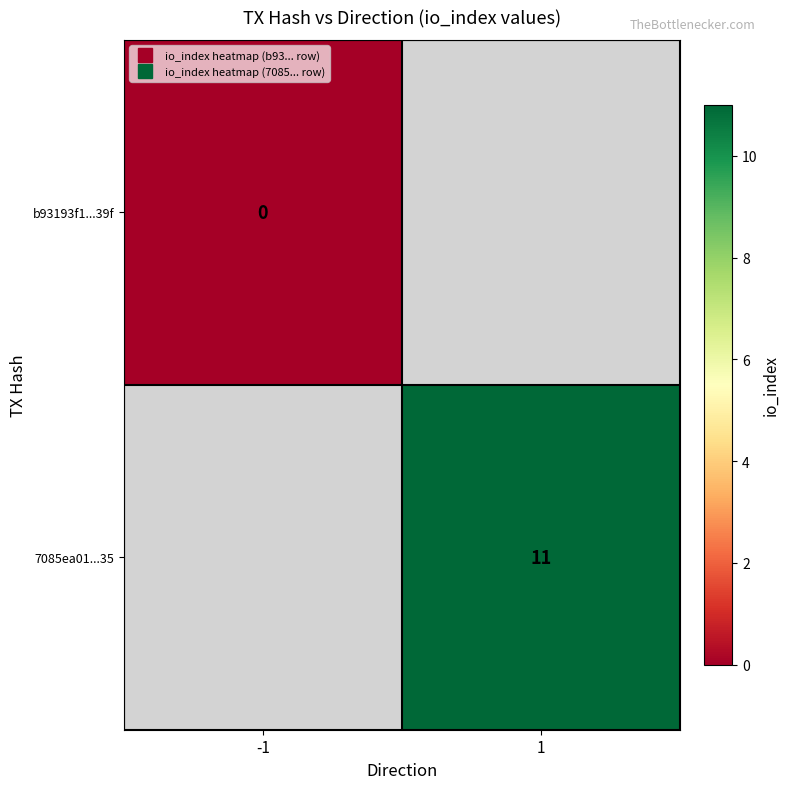

Is the value of b93193f1...39f at -1 greater than the value of 7085ea01...35 at 1?

No